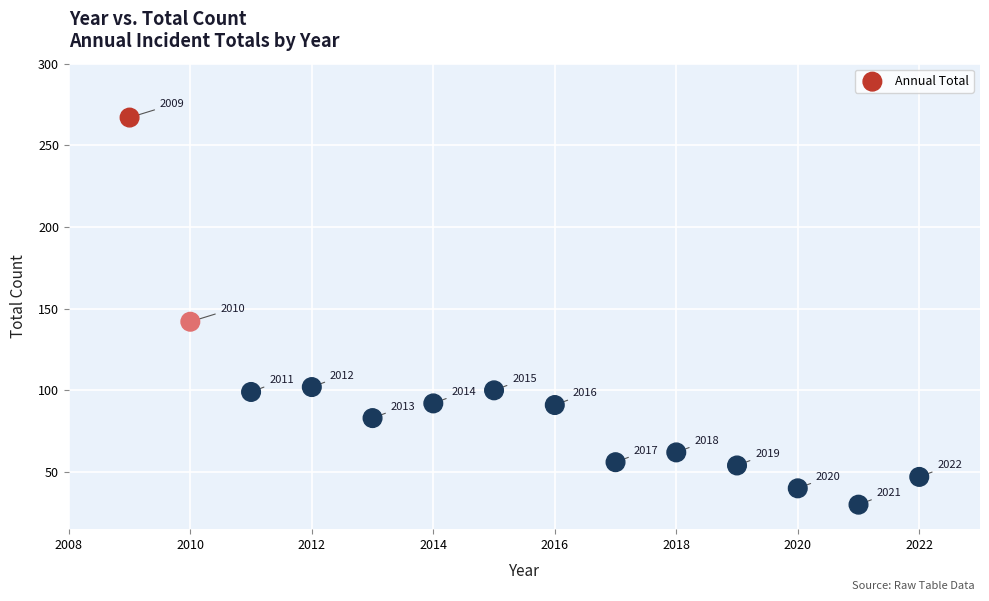

What is the range of X values (max minus min)?

13